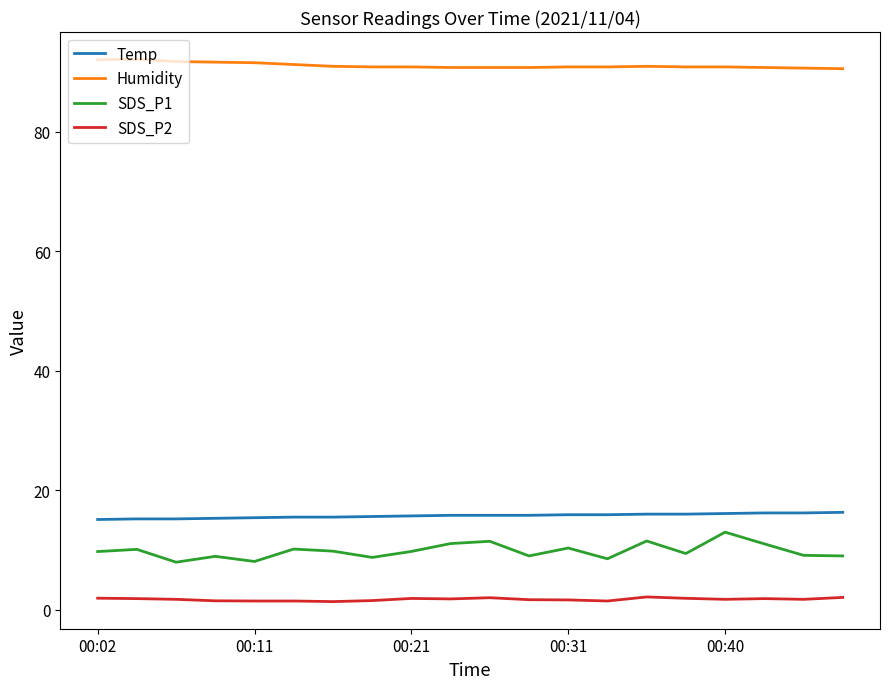

Which series has the largest range (max minus min)?

SDS_P1